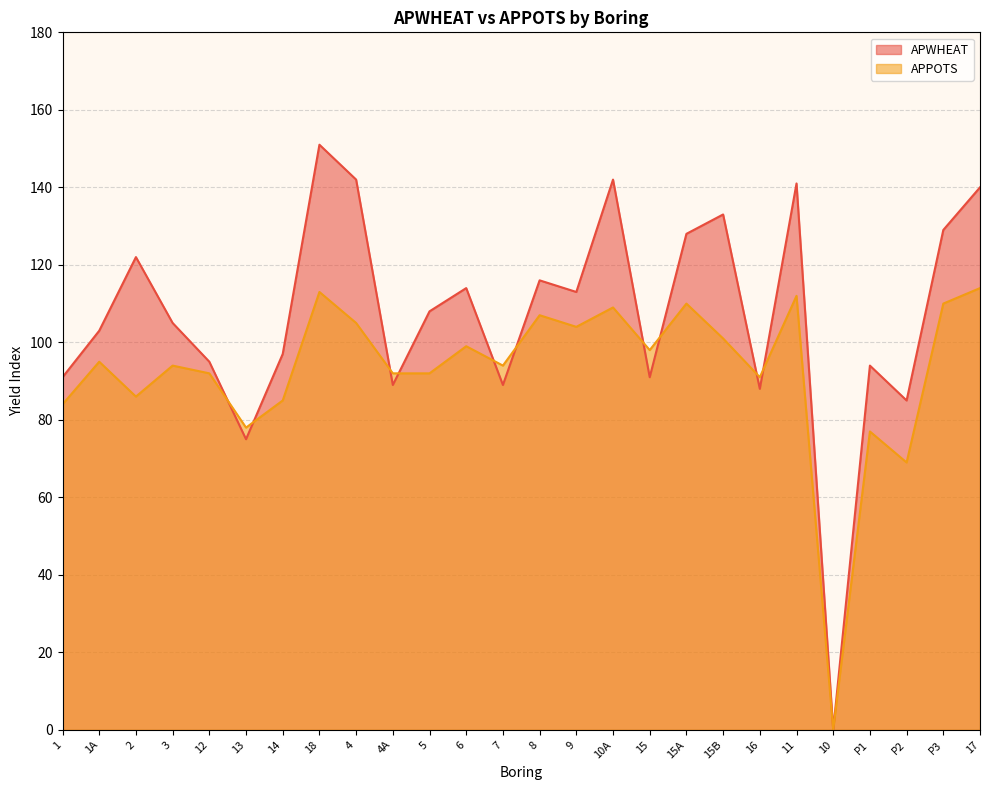

Where does the APWHEAT series first go above 108?

2